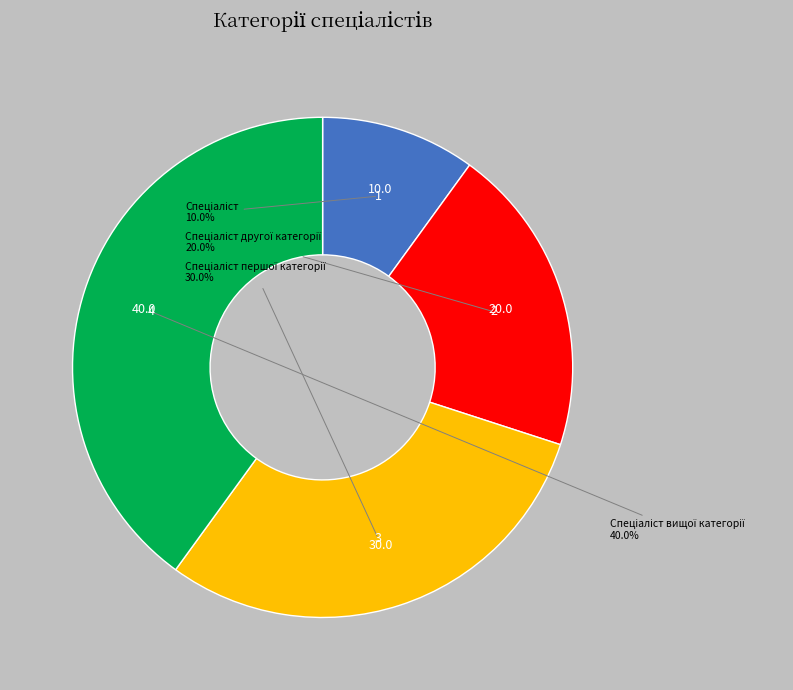

Is there any slice that represents more than half of the pie?

No